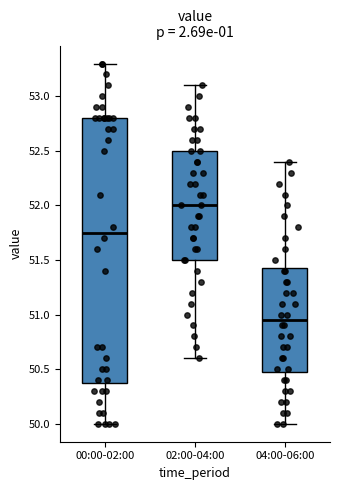

Reading left to right, read every box against the y-axis: the position of its median line, the range the box covers, and the ends of its whiskers. The values are not printed on the chart, so give them approximately, as read against the axis.

00:00-02:00: median 51.75, box 50.40 to 52.80, whiskers 50.00 to 53.30
02:00-04:00: median 52.00, box 51.50 to 52.50, whiskers 50.60 to 53.10
04:00-06:00: median 50.95, box 50.50 to 51.45, whiskers 50.00 to 52.40